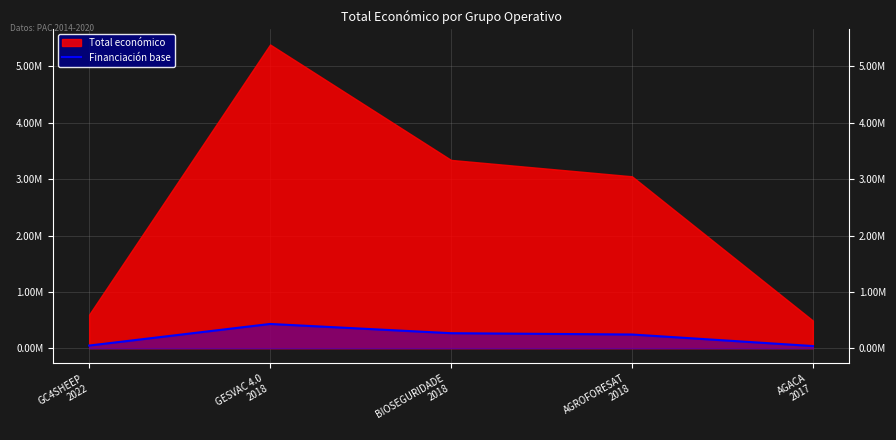

What is the value of the 2nd point from the left?

431247.8